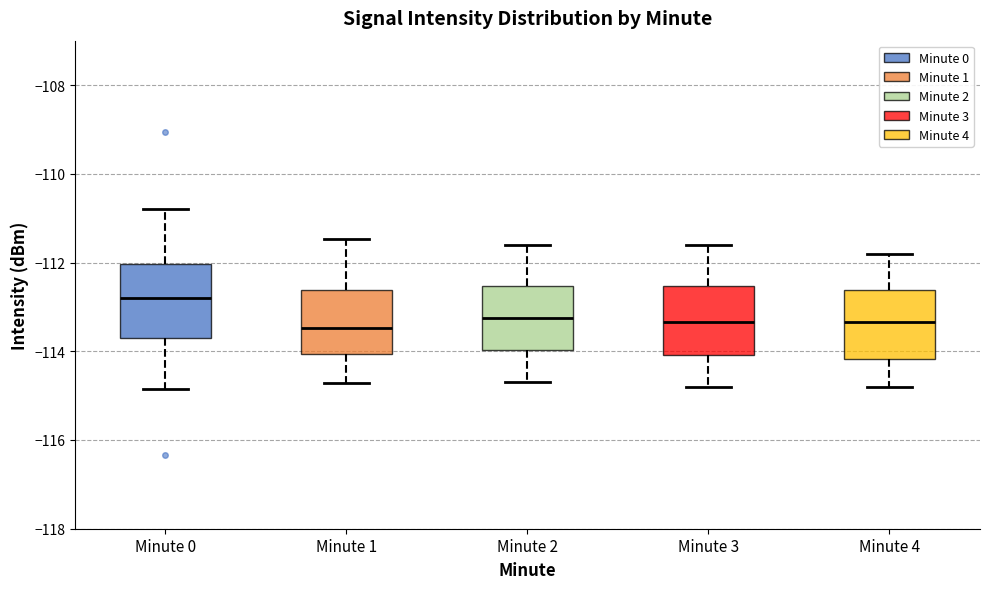

Where does the median line of the box for Minute 2 sit on the y-axis? The values are not printed on the chart, so give them approximately, as read against the axis.

-113.2